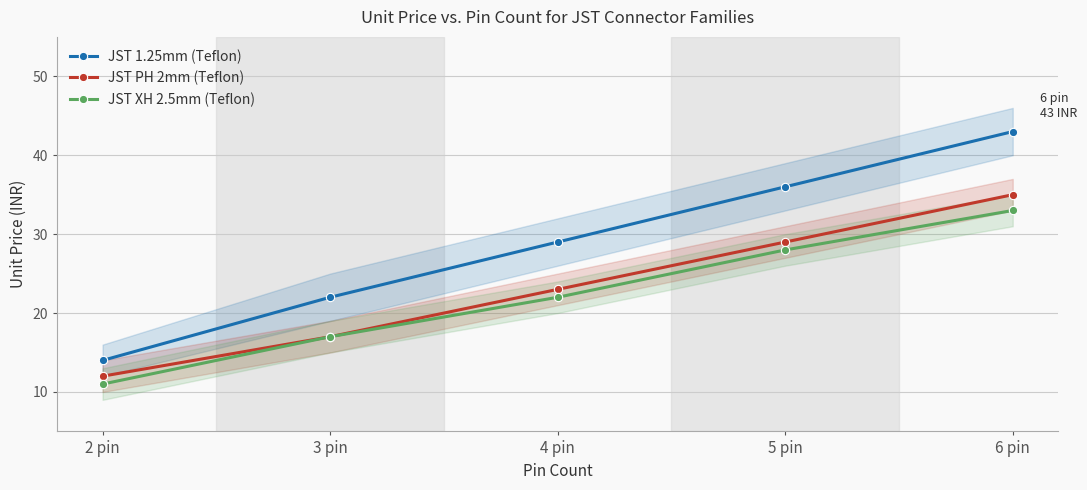

List the series in order of their overall mean, lowest first.

JST XH 2.5mm (Teflon), JST PH 2mm (Teflon), JST 1.25mm (Teflon)